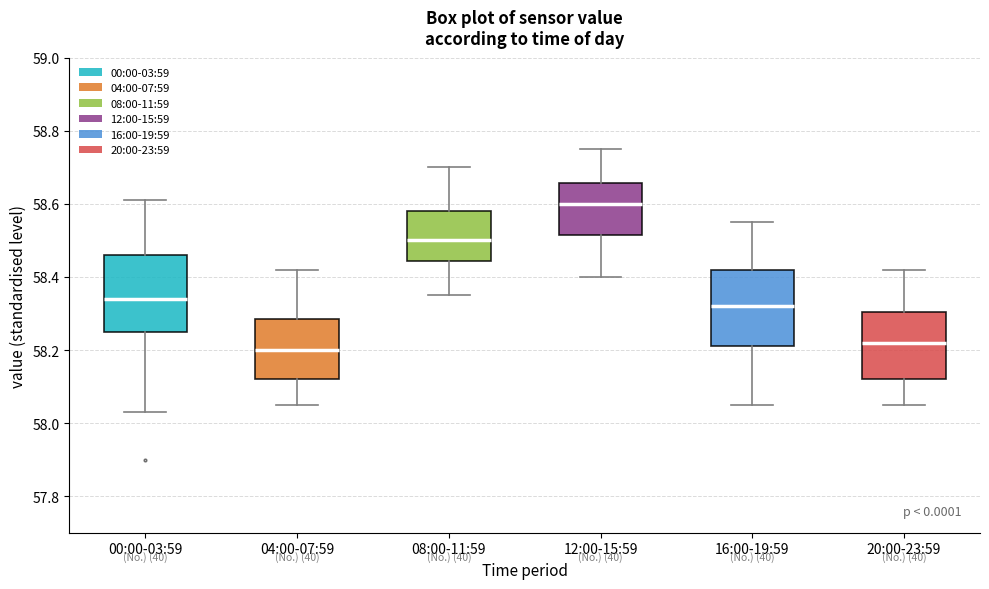

Which box has the highest median line?

12:00-15:59